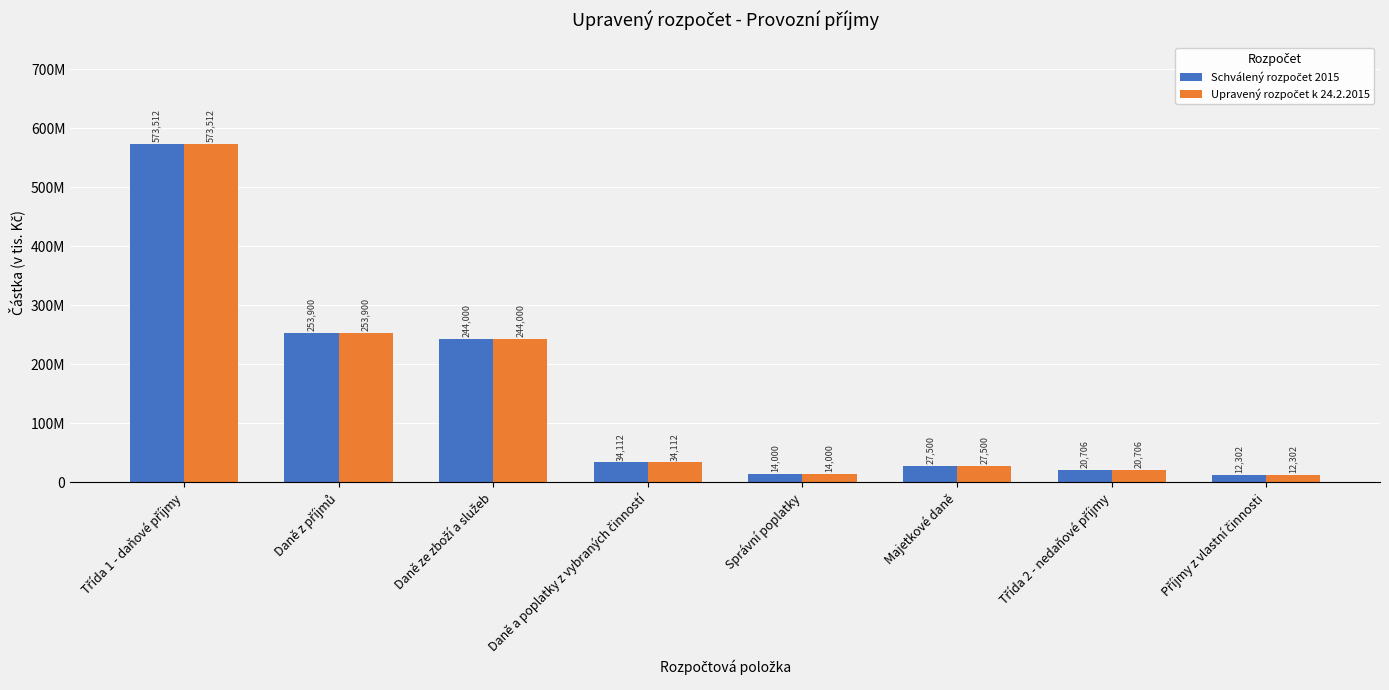

What is the difference between the Schválený rozpočet 2015 values at Majetkové daně and Daně z příjmů?

226400